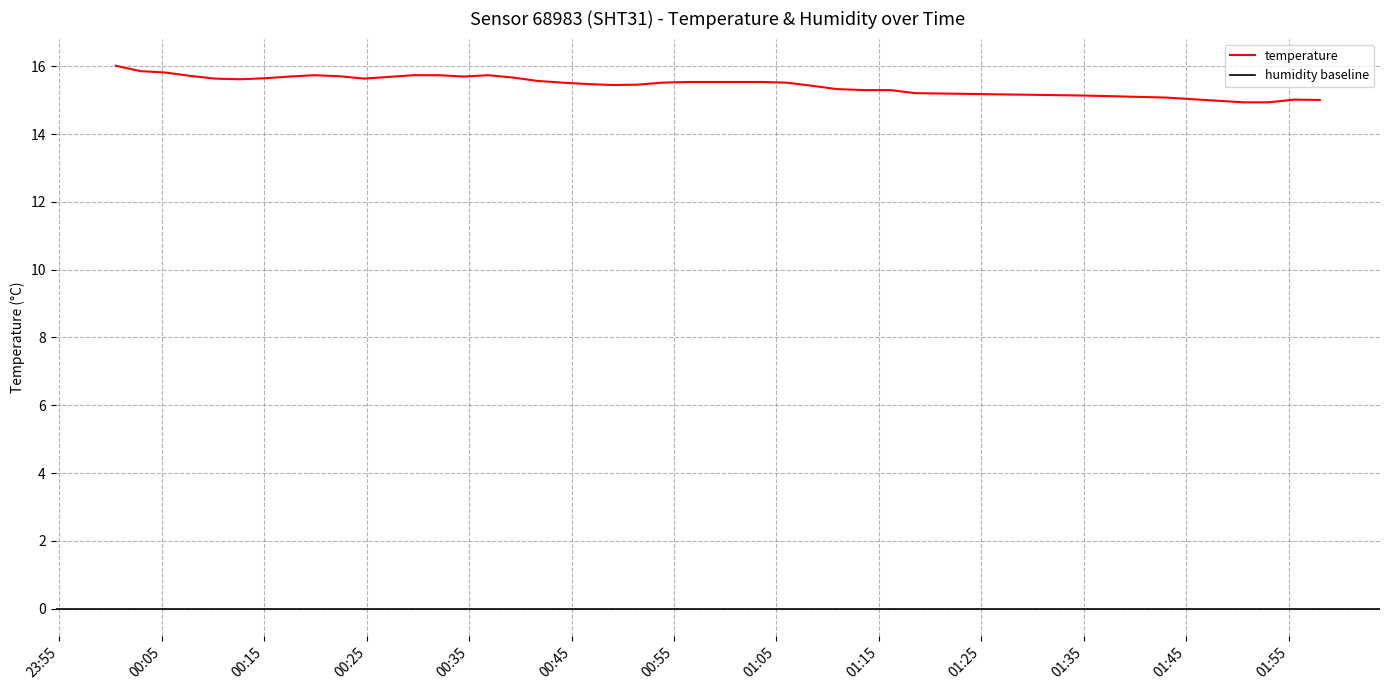

True or false: there are more than 0 points higher than both neighbors.

True